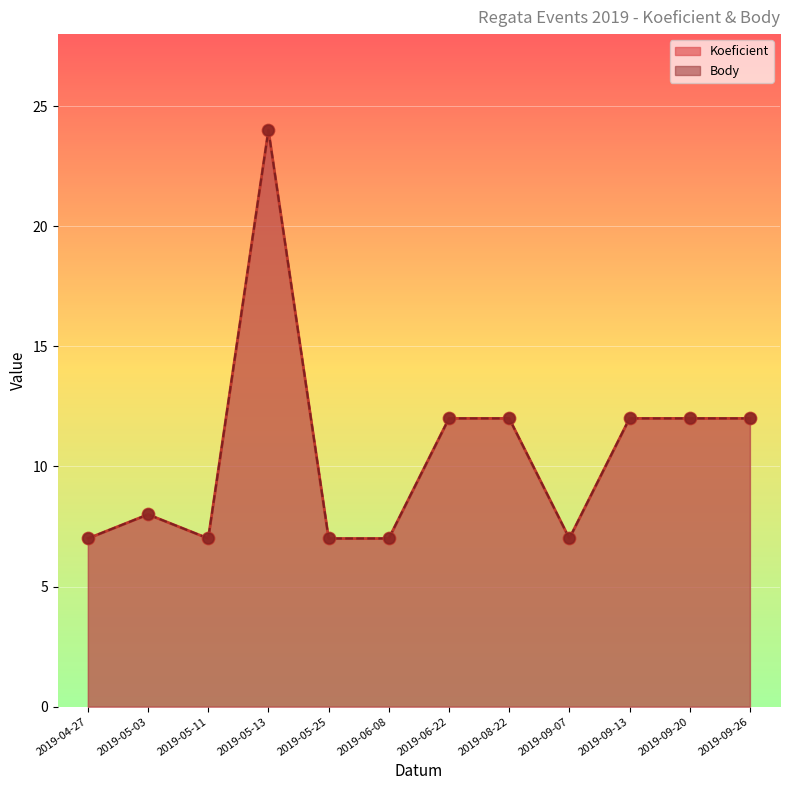

What is the total value across all series at 2019-05-03?

16